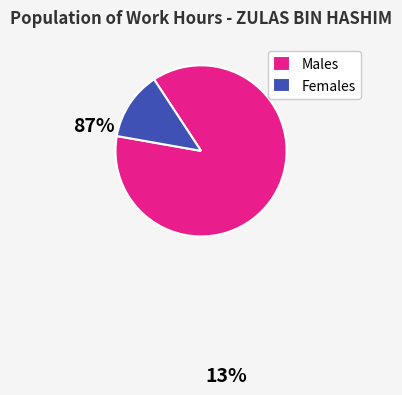

Which slice is the smallest?

Females